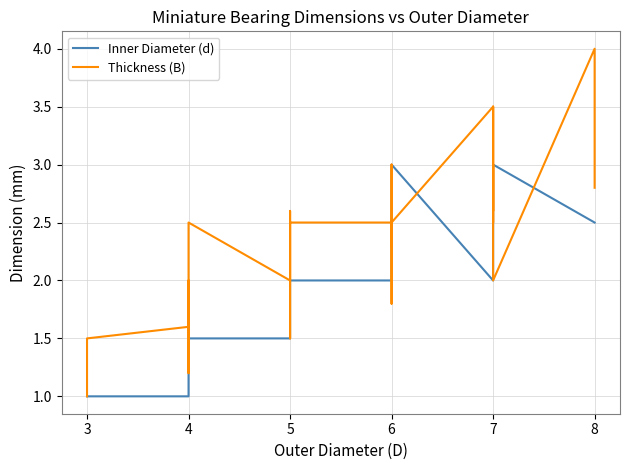

List the series in order of their overall mean, highest first.

Thickness (B), Inner Diameter (d)